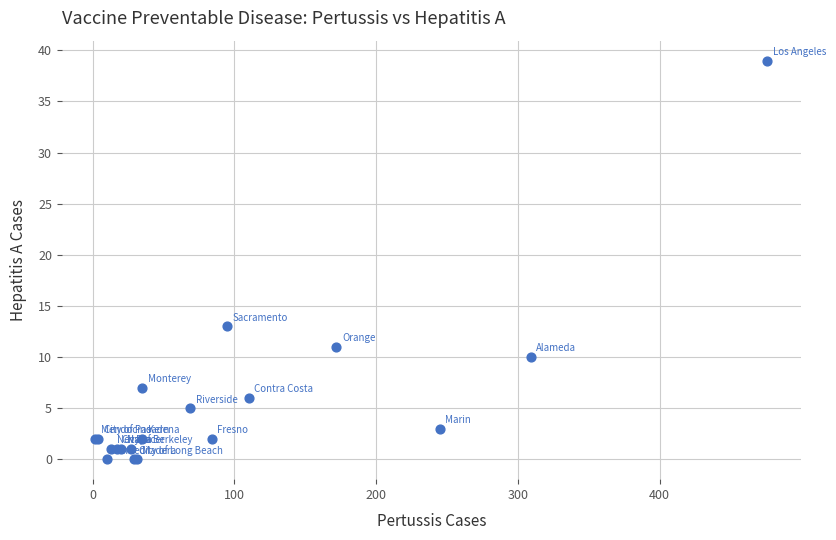

What Y value in the scatter plot is closest to 19?

13